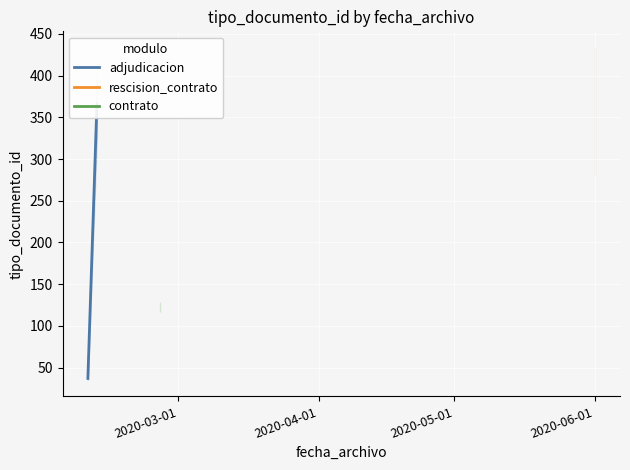

What is the difference between the values at 2020-03-01 and 2020-04-01?

329